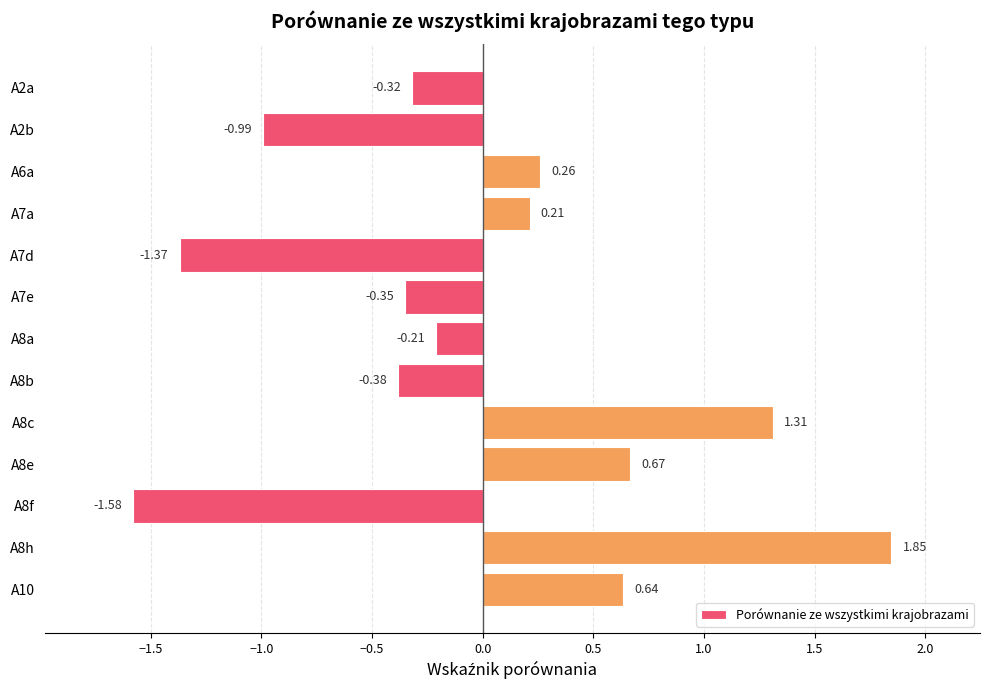

Between A2b and A10, which is larger?

A10